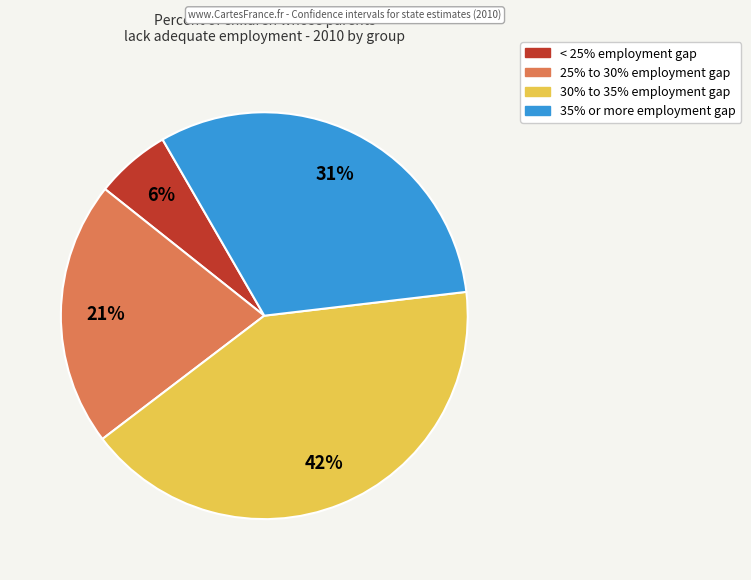

To the nearest percent, what is the difference between the largest and smallest slice percentages?

36%